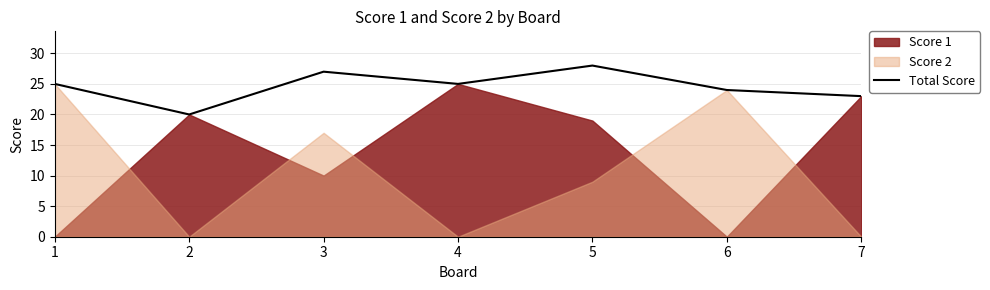

Between 3 and 5, which is larger?

5